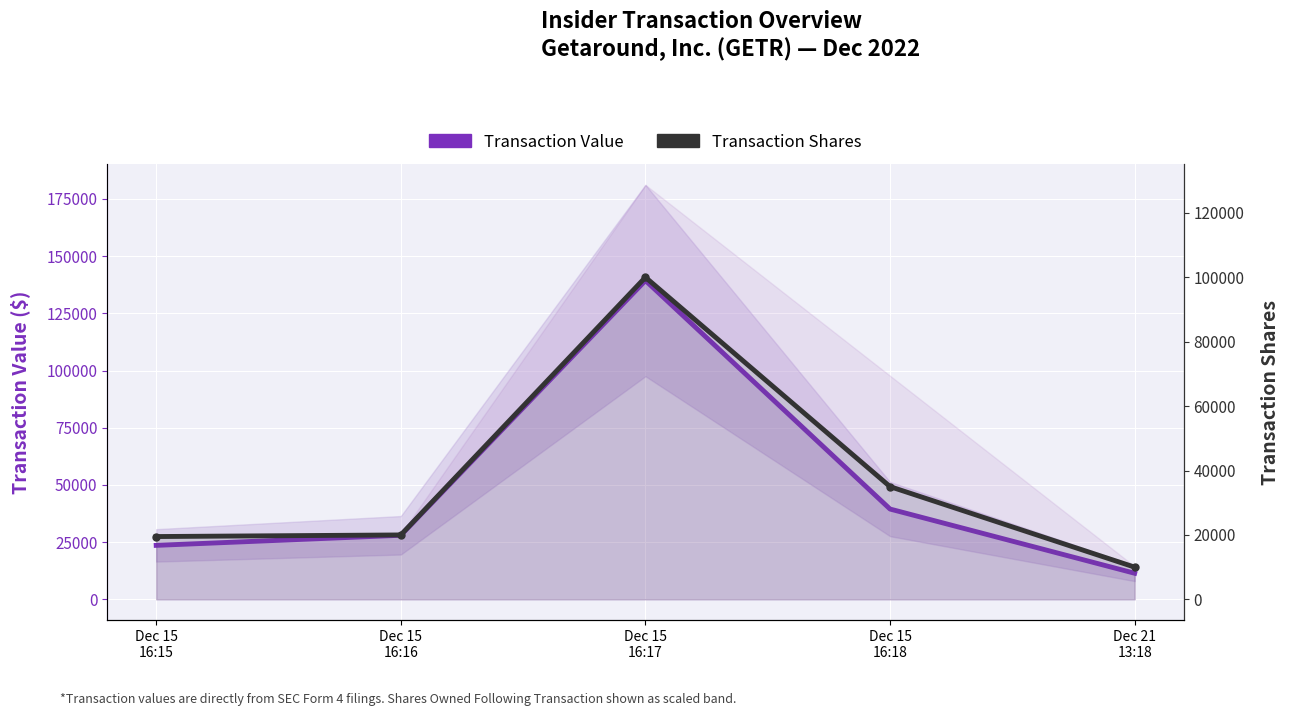

Rank the categories by Transaction Shares value from lowest to highest.

Dec 21
13:18, Dec 15
16:15, Dec 15
16:16, Dec 15
16:18, Dec 15
16:17